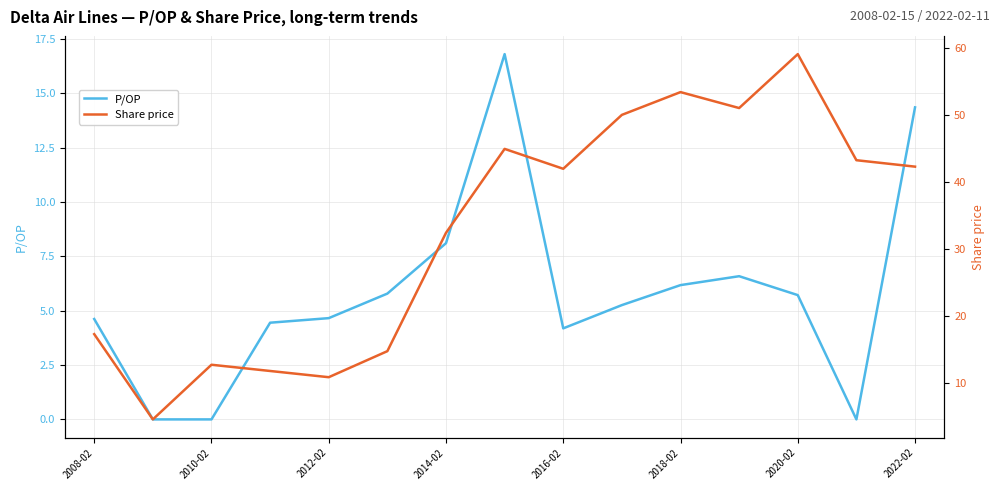

What is the value of the Share price point at the 15th from the left?

42.3